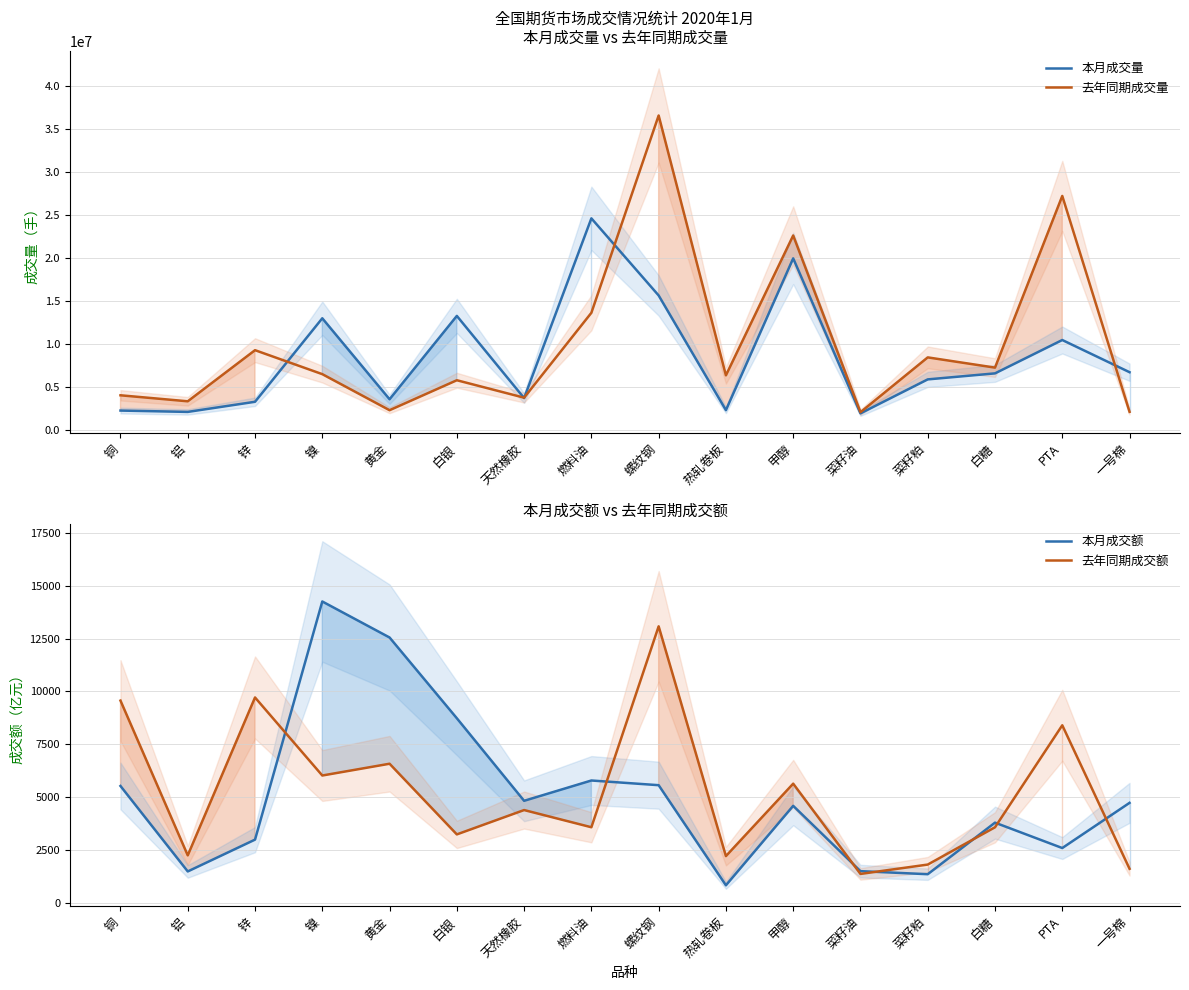

What is the difference between the second highest and second lowest values in the 去年同期成交额 series?

8106.4